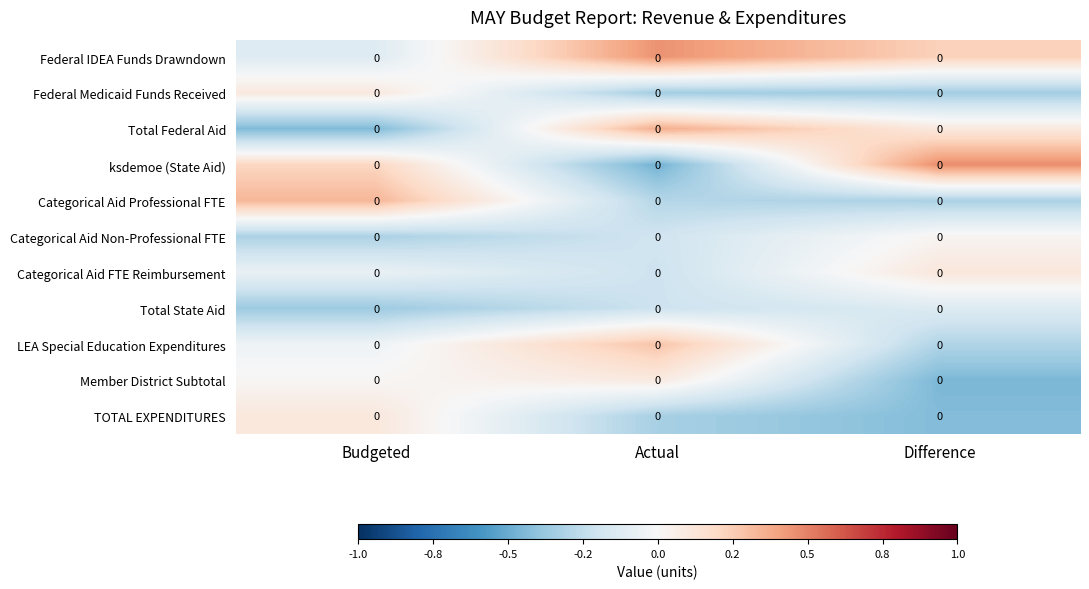

At Actual, list the series in order from smallest to largest.

ksdemoe (State Aid), Federal Medicaid Funds Received, TOTAL EXPENDITURES, Categorical Aid Professional FTE, Categorical Aid FTE Reimbursement, Total State Aid, Categorical Aid Non-Professional FTE, Member District Subtotal, LEA Special Education Expenditures, Total Federal Aid, Federal IDEA Funds Drawndown